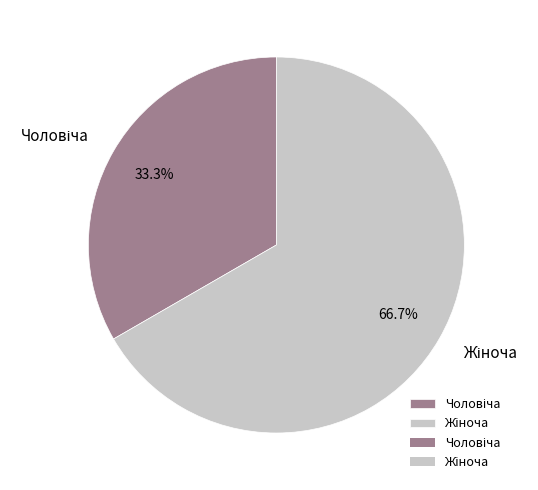

Is there any slice that represents more than half of the pie?

Yes